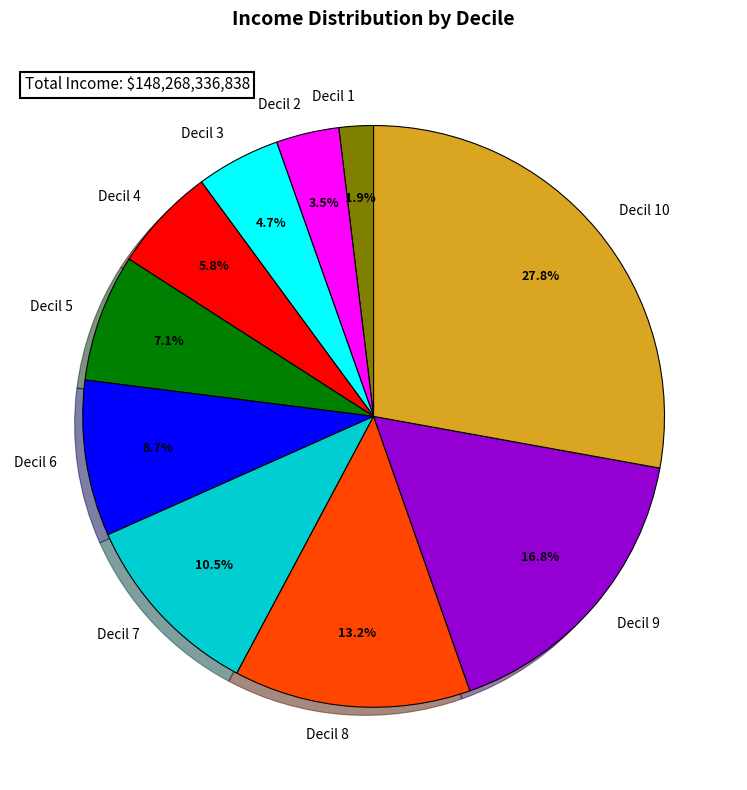

Is there any slice that represents more than half of the pie?

No